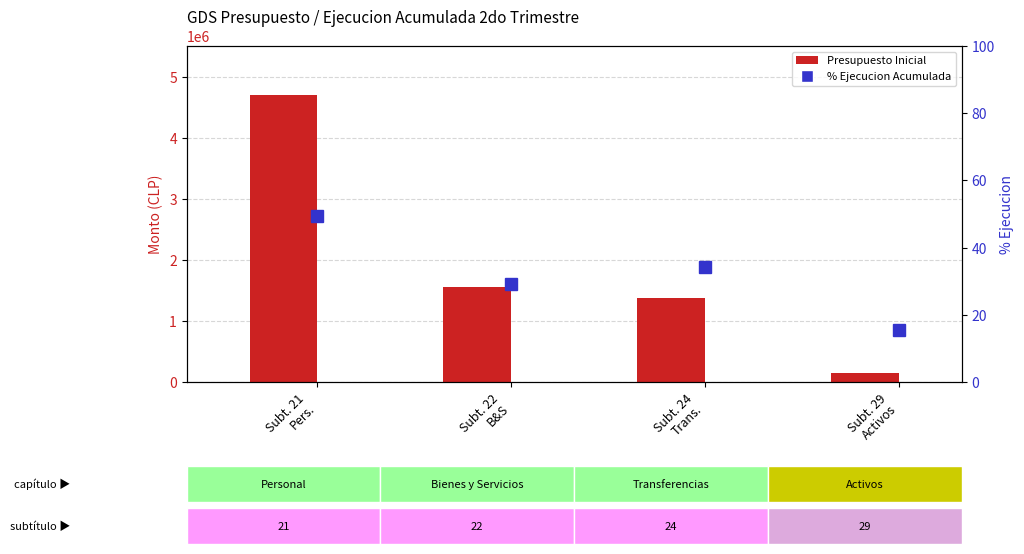

What is the total value across all series at Subt. 24
Trans.?

1370519.4